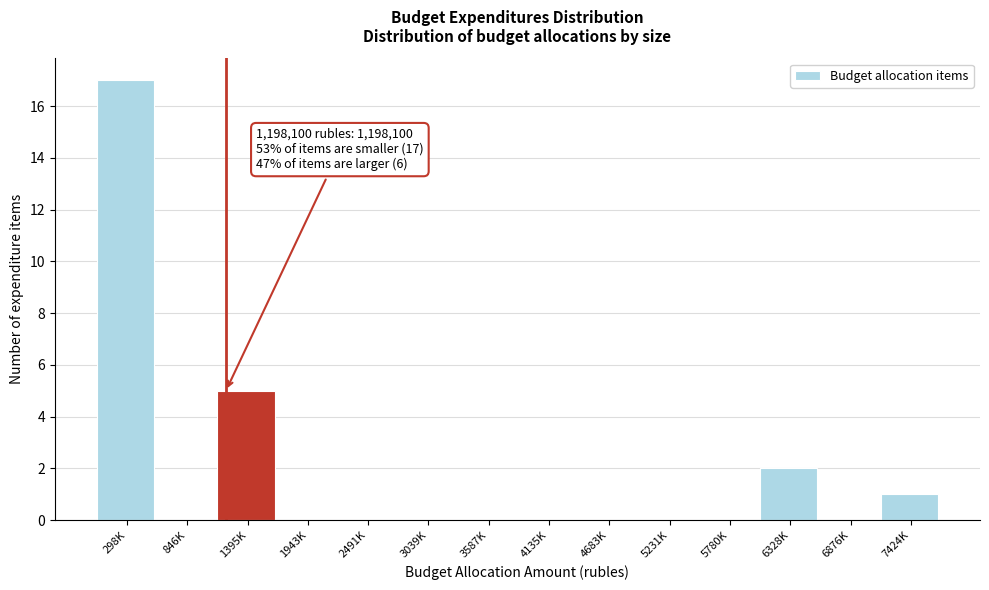

Reading right to left, extract all data points from this chart.

7424K=1	6876K=0	6328K=2	5780K=0	5231K=0	4683K=0	4135K=0	3587K=0	3039K=0	2491K=0	1943K=0	1395K=5	846K=0	298K=17